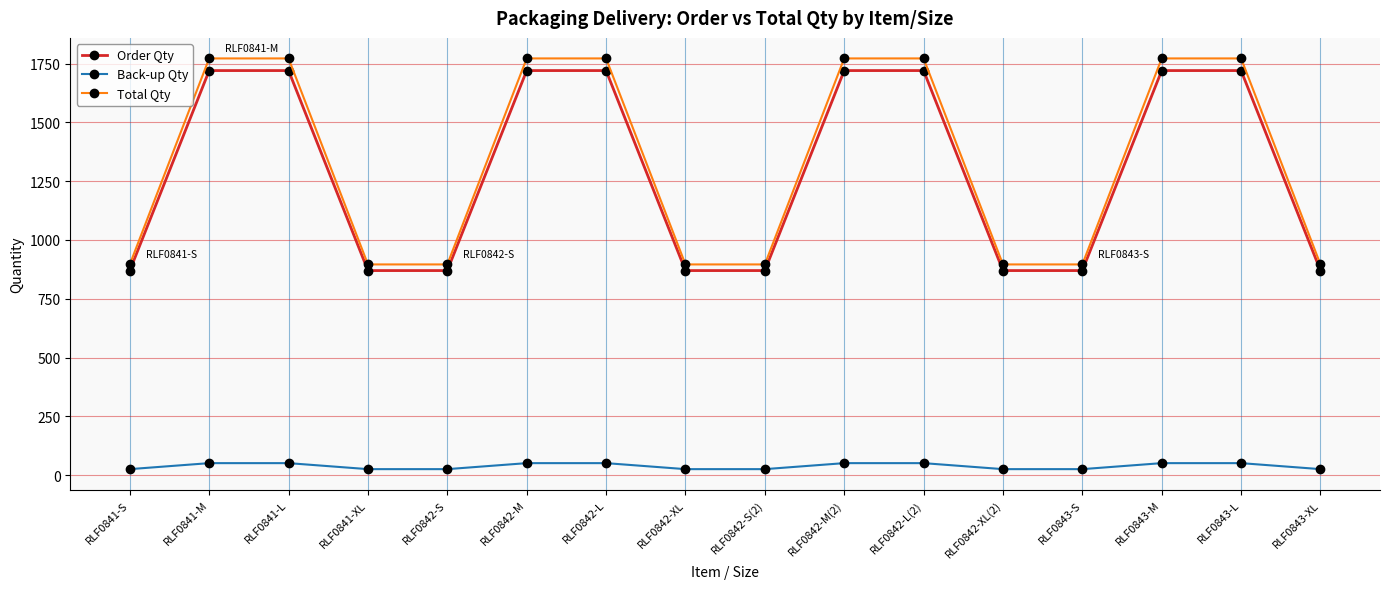

The Order Qty series shows 1448.2 at RLF0842-XL. True or false?

False